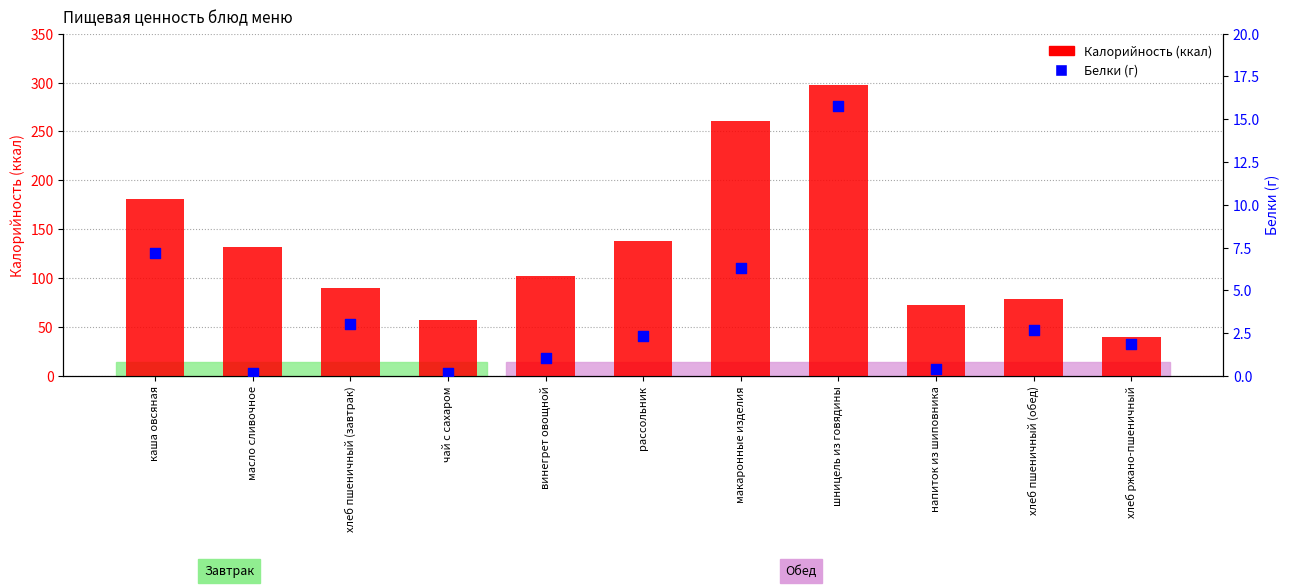

At how many categories does at least one series exceed 236?

2